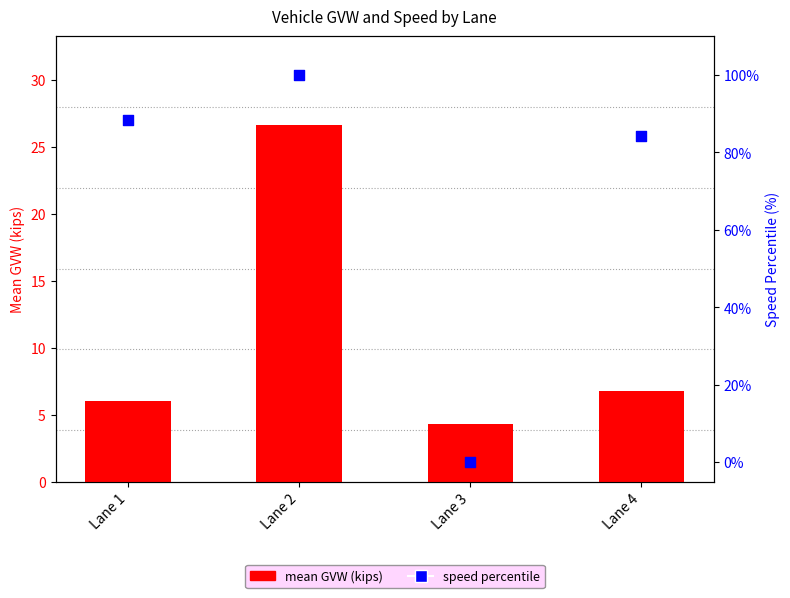

Which series has the widest spread of Y values?

speed percentile